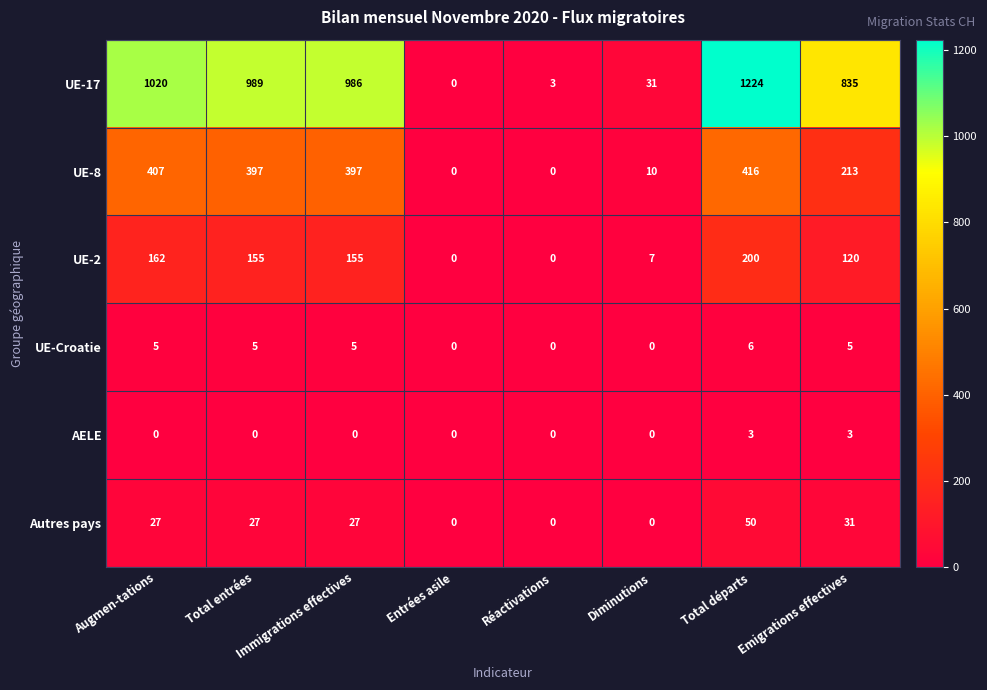

How many distinct data groups are displayed?

6